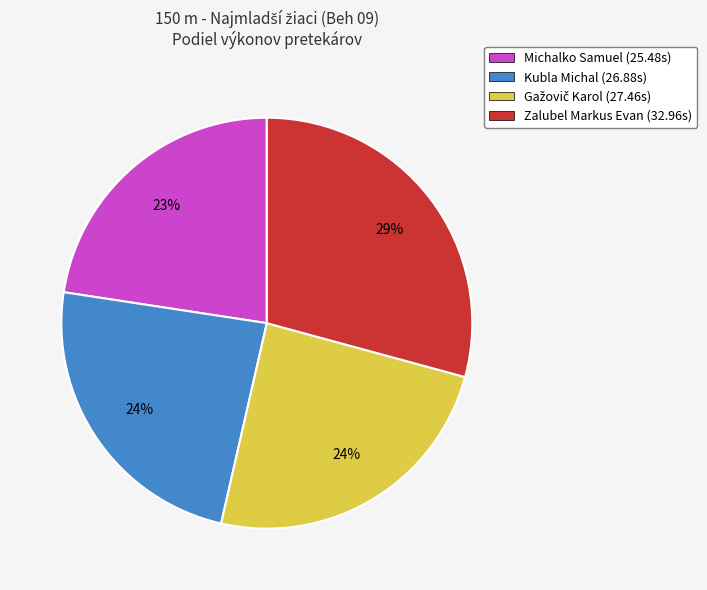

How many slices are in this pie chart?

4